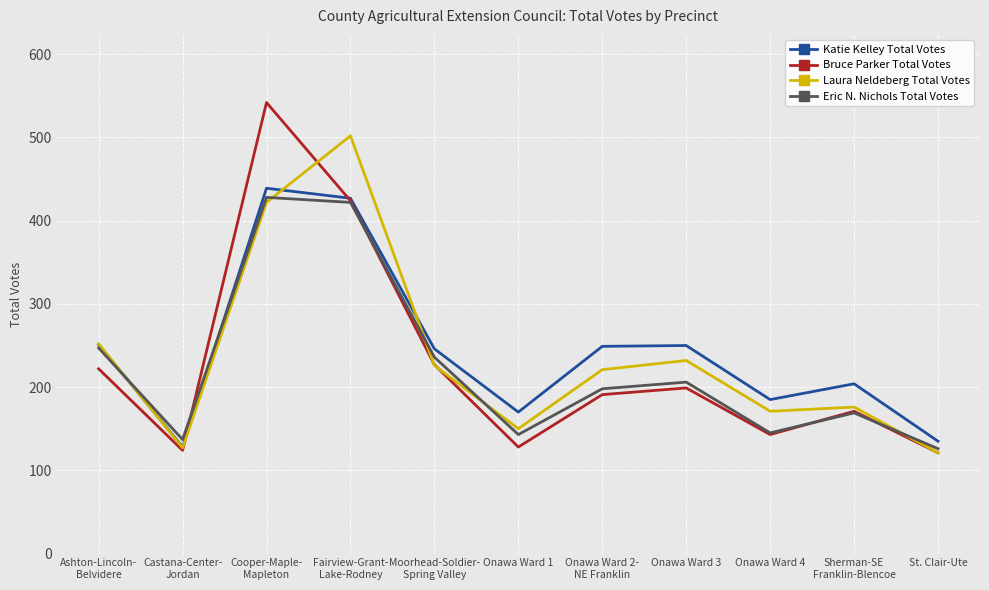

What is the smallest value displayed?

121